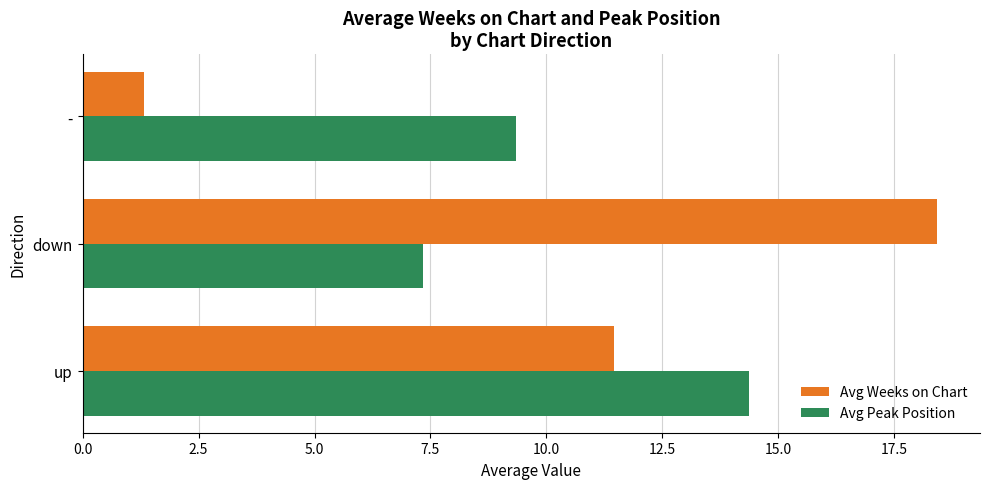

Which category has the highest value across all series?

down